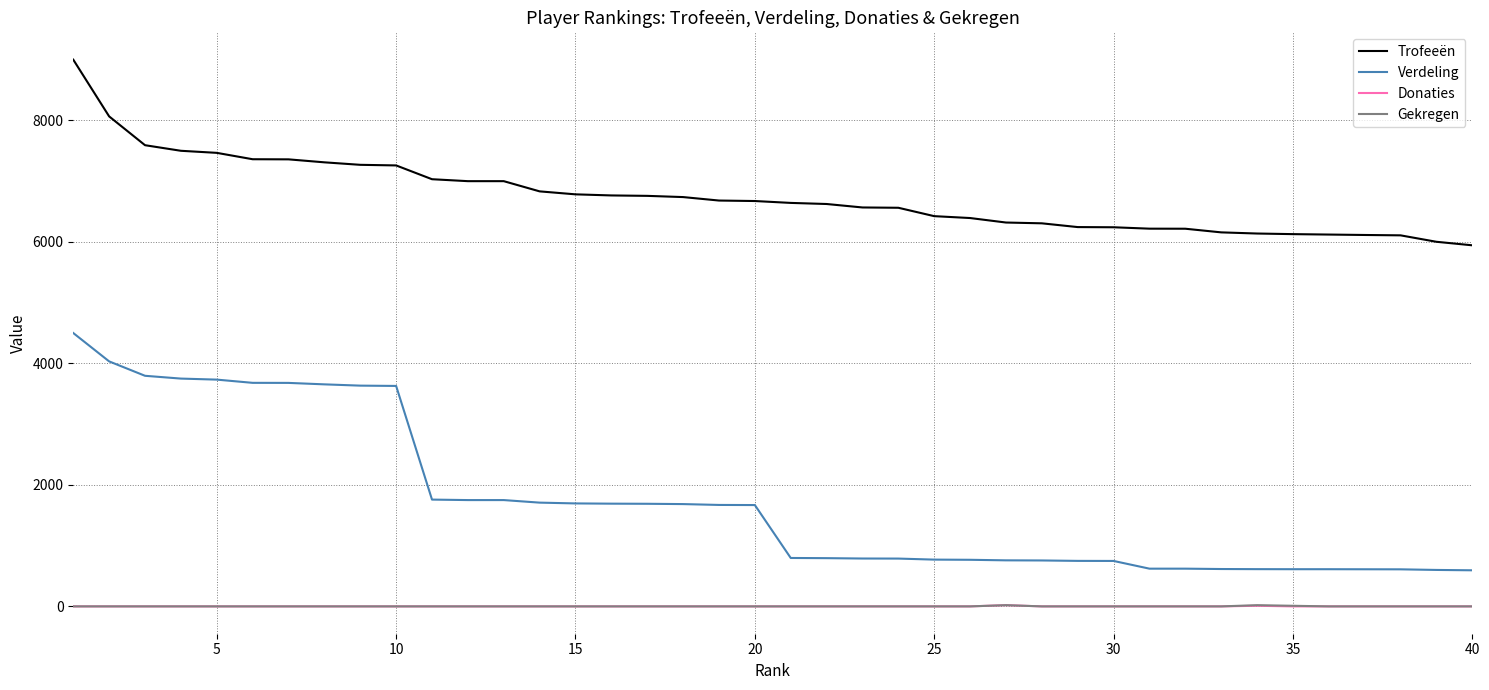

What is the maximum value shown in the chart?

9000